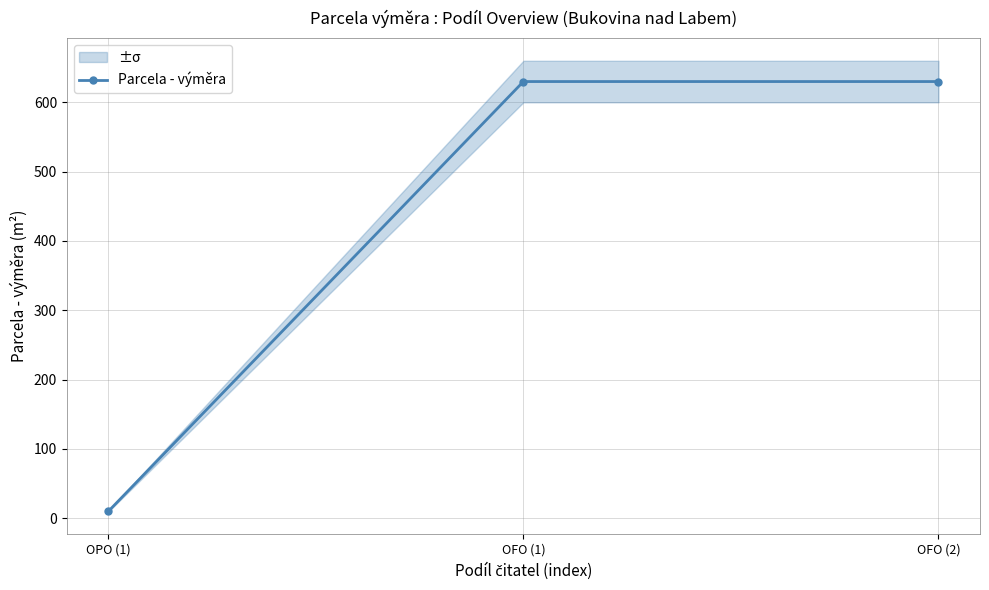

What is the value of the 1st point from the left?

10